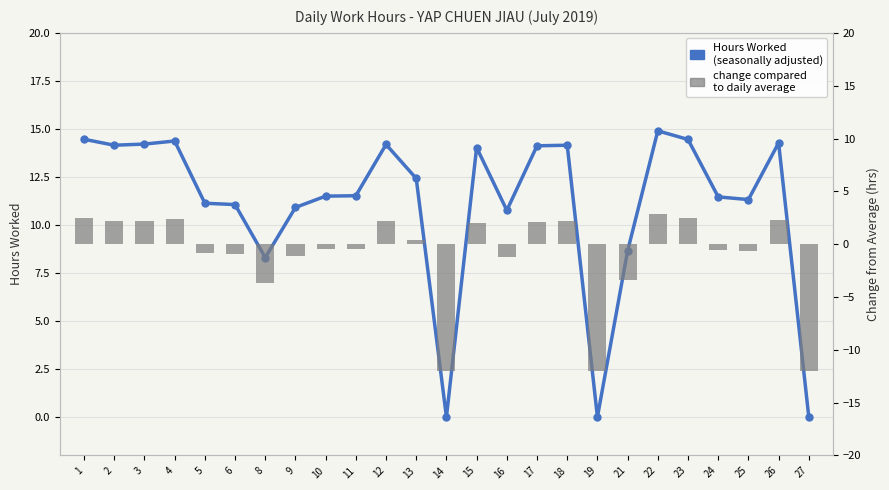

What is the sum of the change from avg (hrs) values at 22 and 24?

2.4